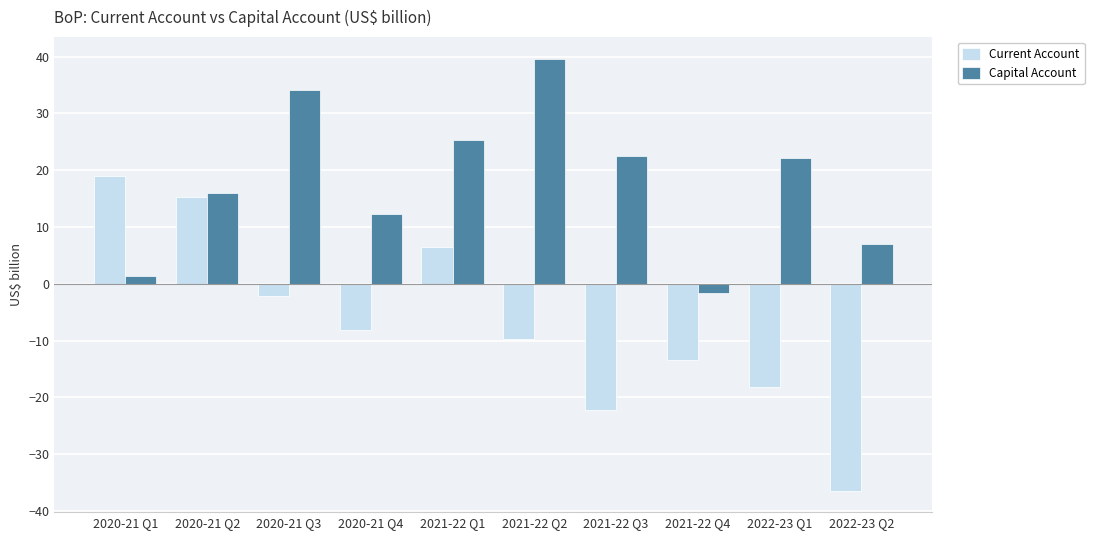

Which series has the largest range (max minus min)?

Current Account